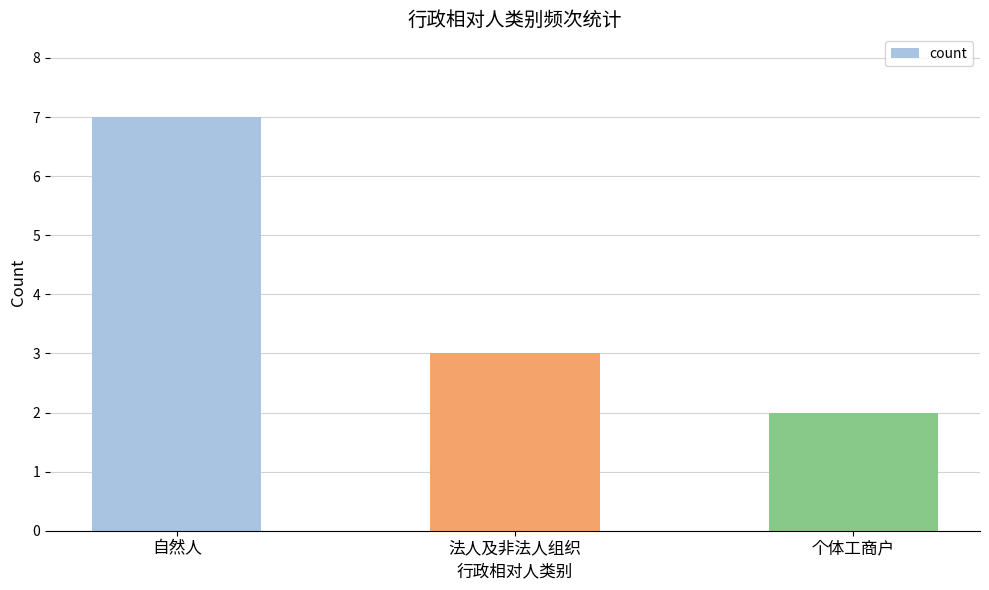

Reading left to right, list all the values displayed in this chart.

7	3	2